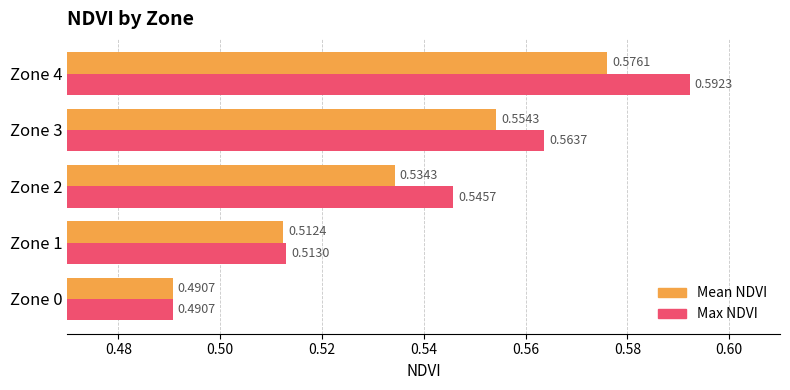

List the series in order of their peak value, highest first.

Max NDVI, Mean NDVI